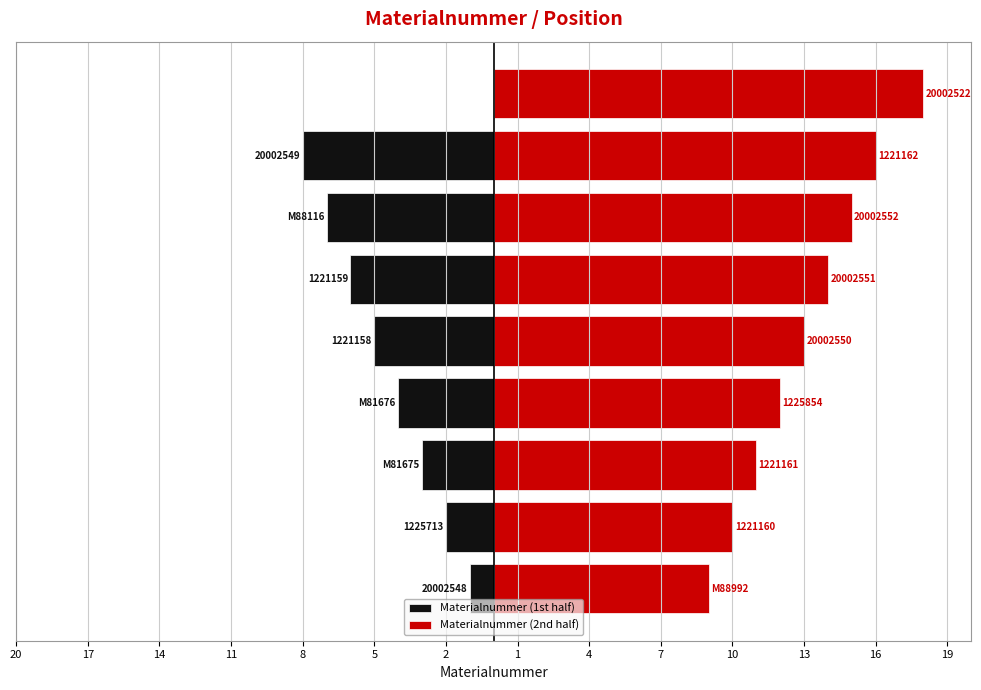

What is the change in value from M81676 to 1221158?

+1